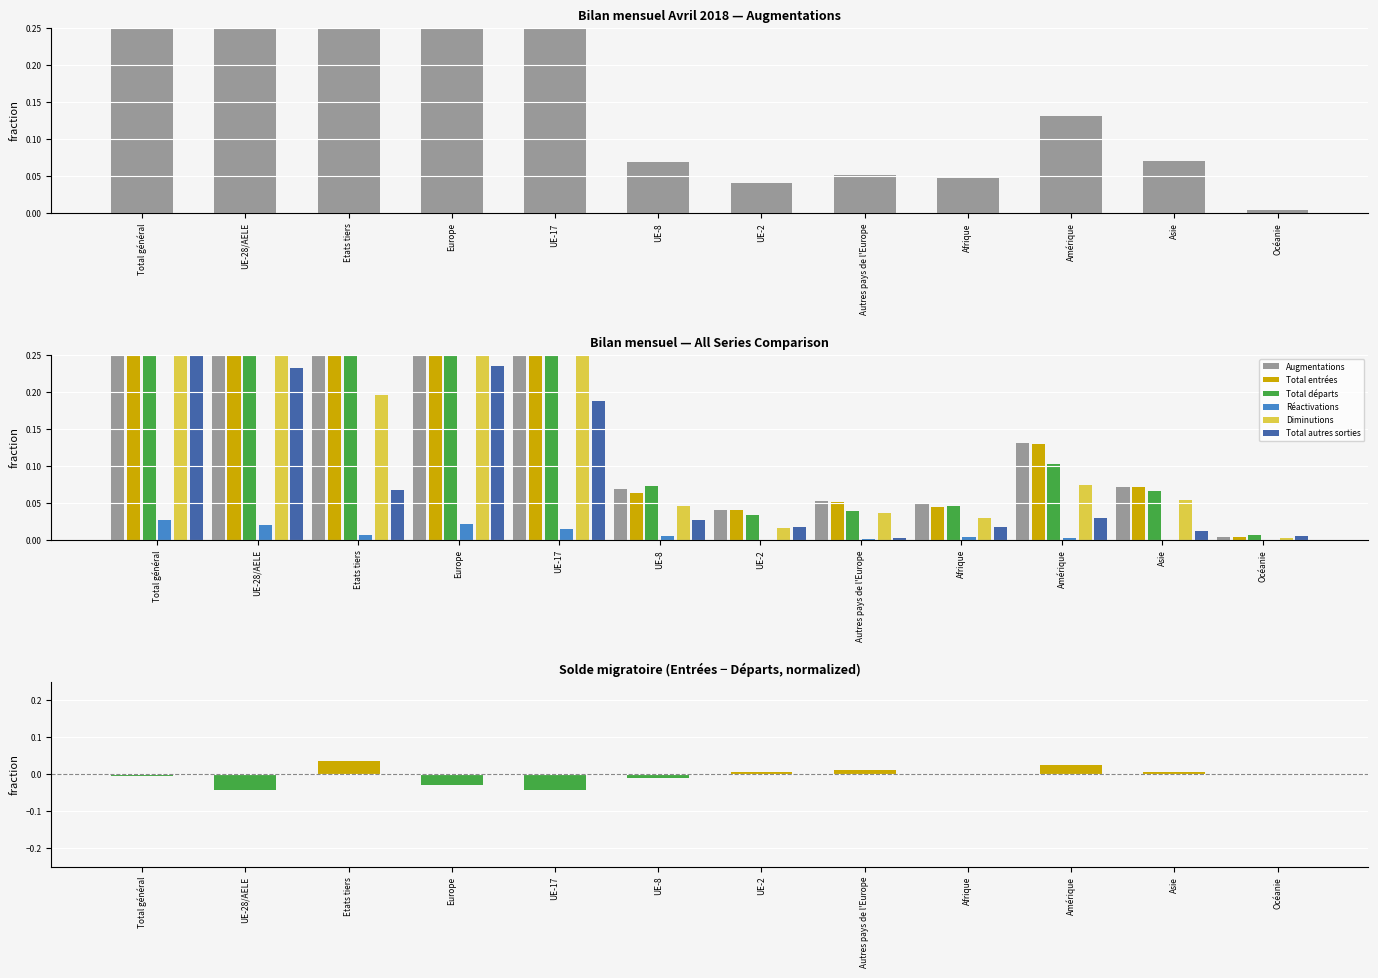

How many groups of bars are there?

12